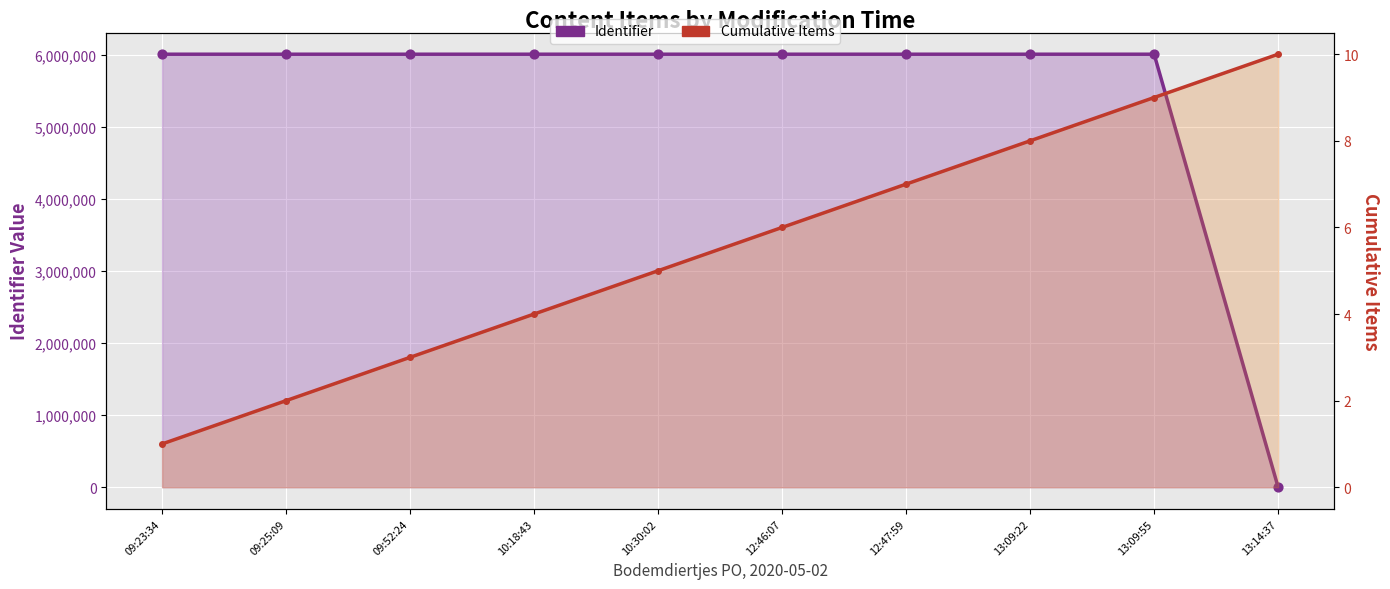

Is the value of Cumulative Items at 13:09:22 greater than the value of Identifier at 12:46:07?

No